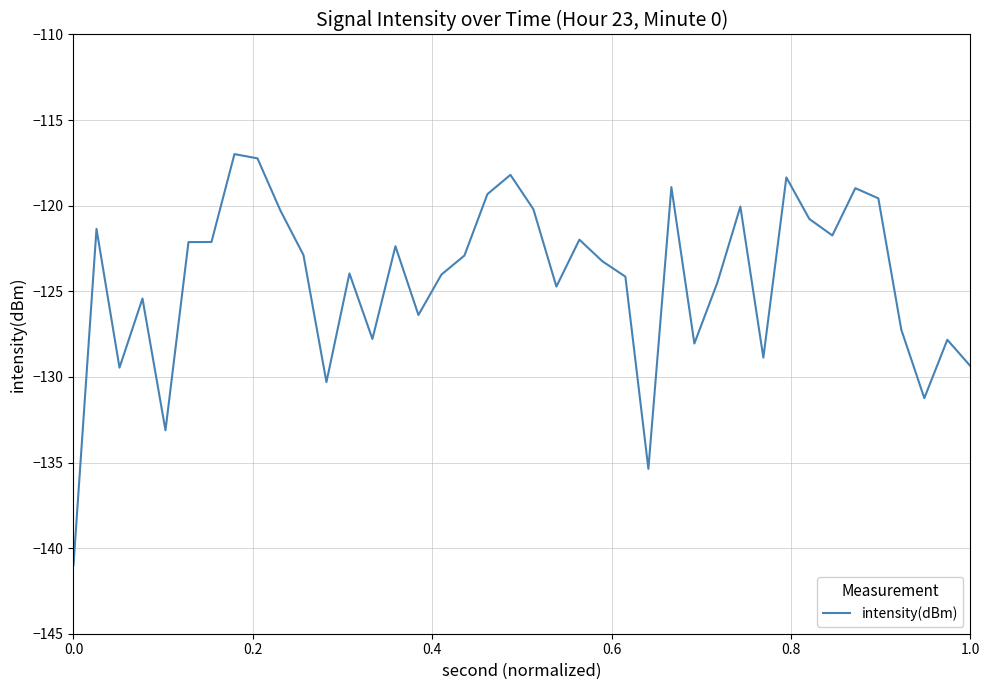

What is the smallest value displayed?

-141.0